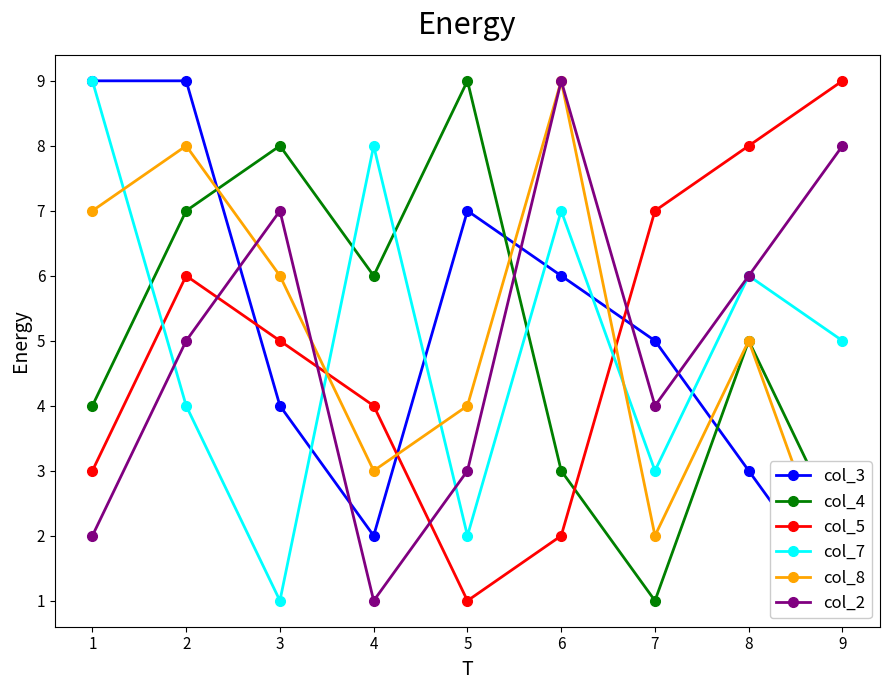

Rank the categories by col_5 value from highest to lowest.

9, 8, 7, 2, 3, 4, 1, 6, 5